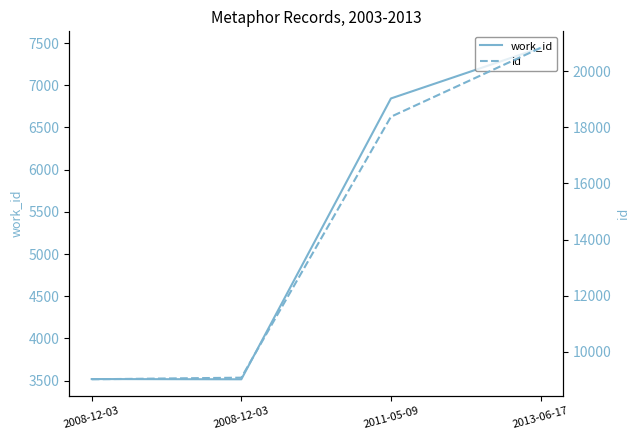

Reading left to right, extract all data points from this chart.

work_id: 2008-12-03=3519	2008-12-03=3516	2011-05-09=6844	2013-06-17=7443
id: 2008-12-03=9027	2008-12-03=9085	2011-05-09=18374	2013-06-17=20825